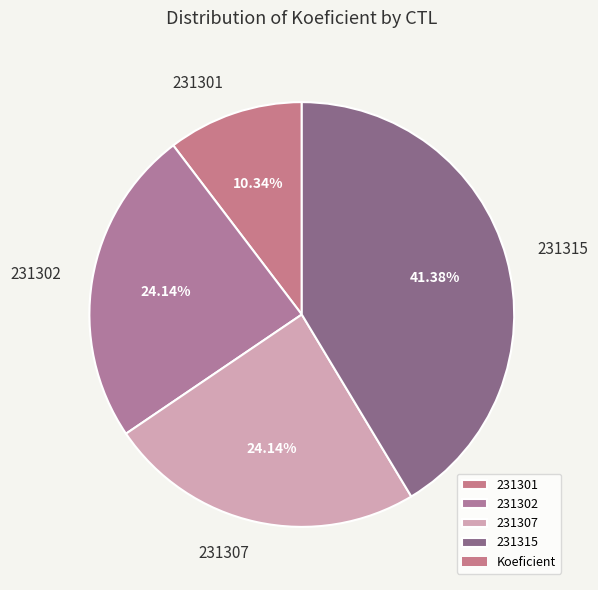

What percentage is the 231301 slice, to the nearest percent?

10%